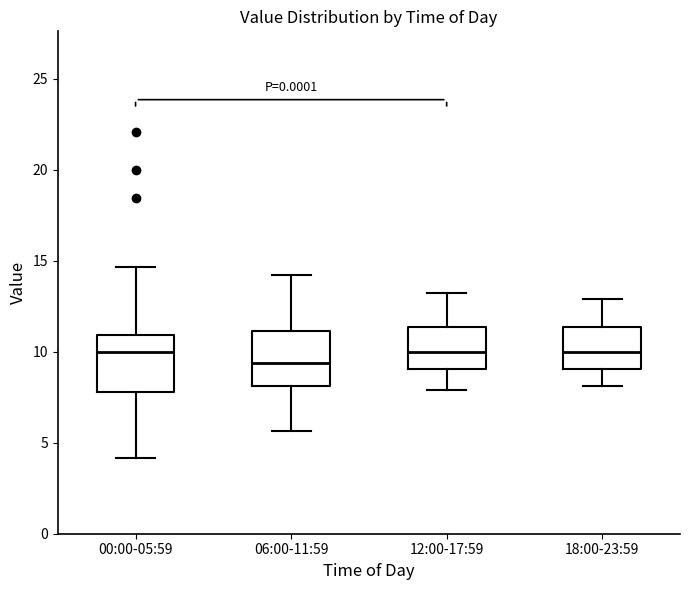

Where is the upper edge of the box for 18:00-23:59 on the y-axis? The values are not printed on the chart, so give them approximately, as read against the axis.

11.5